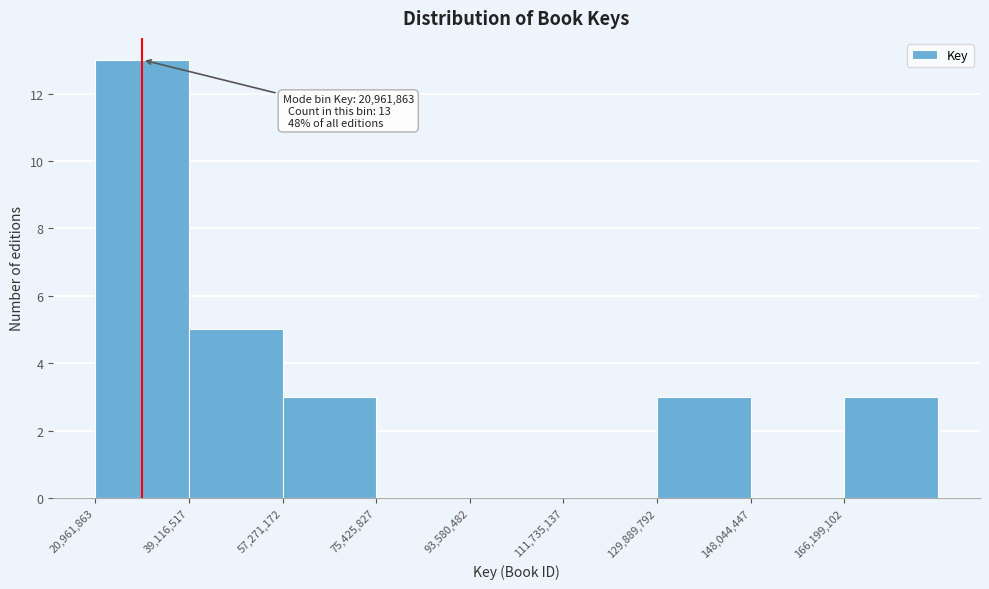

Which range on the x-axis has the tallest bar?

20000000 to 40000000